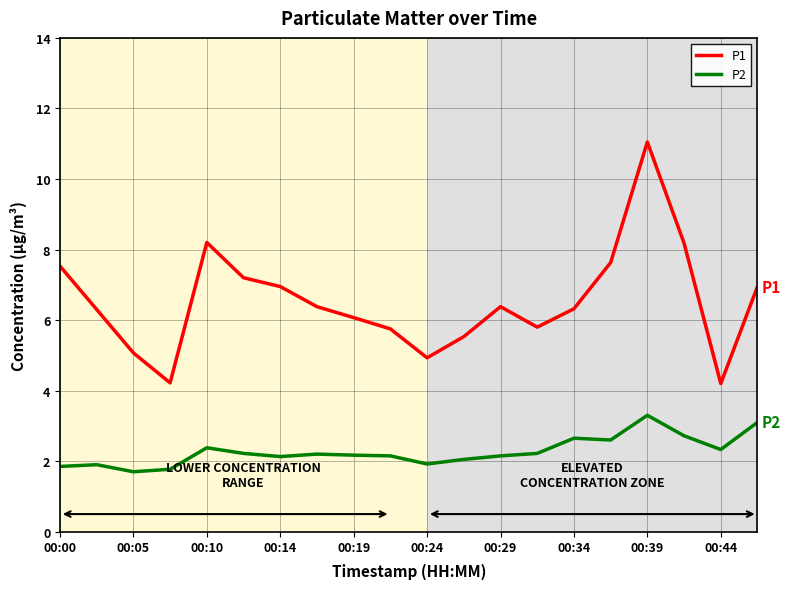

Which series has the largest total across all categories?

P1